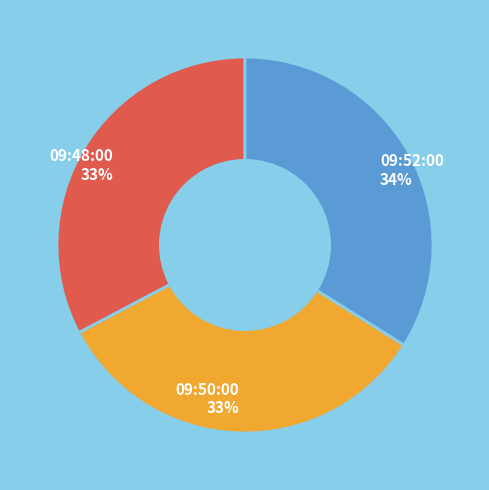

Combined, do 09:52:00 and 09:48:00 account for over 50%?

Yes